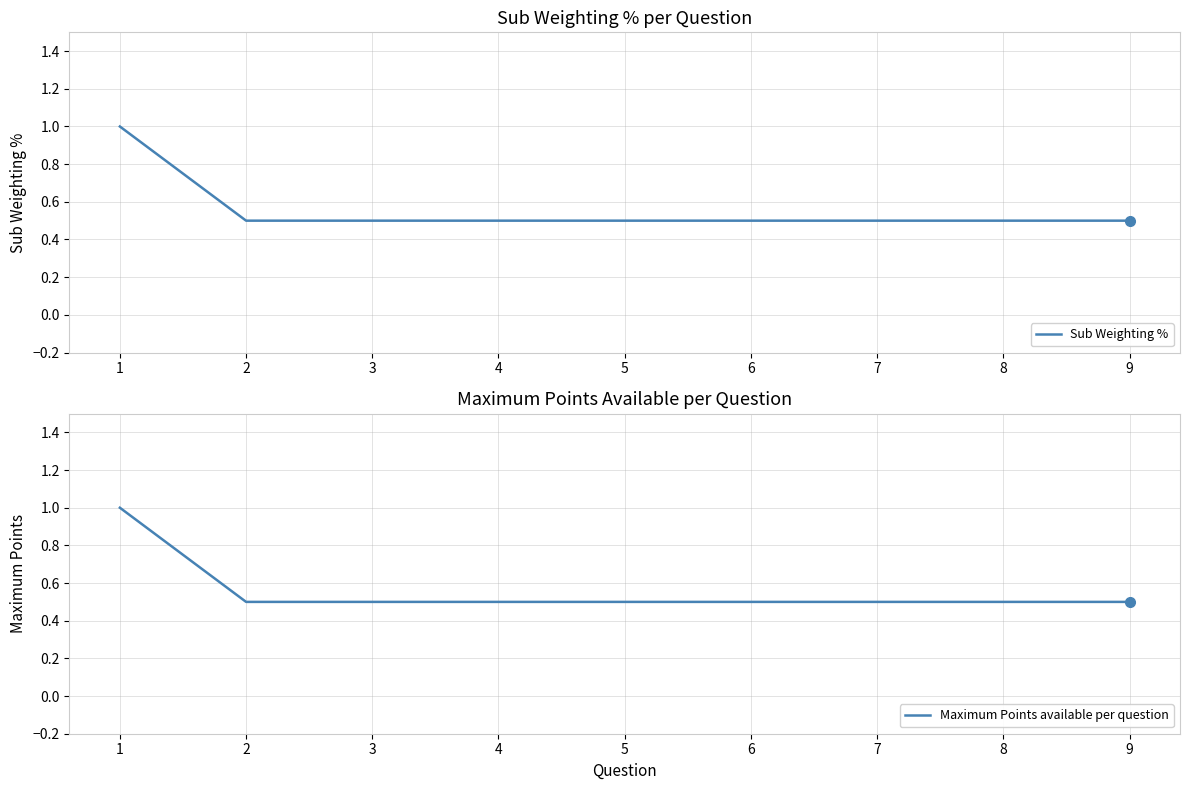

How many data points does each series have?

9